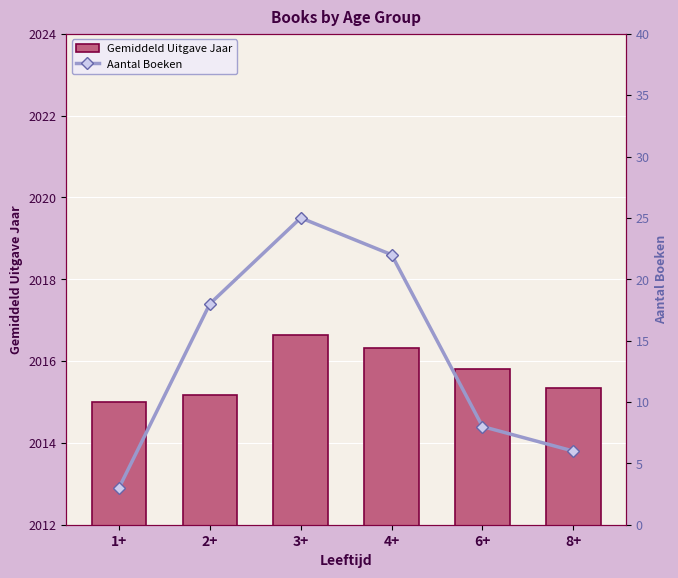

Rank the series by their average value, from lowest to highest.

Aantal Boeken, Gemiddeld Uitgave Jaar